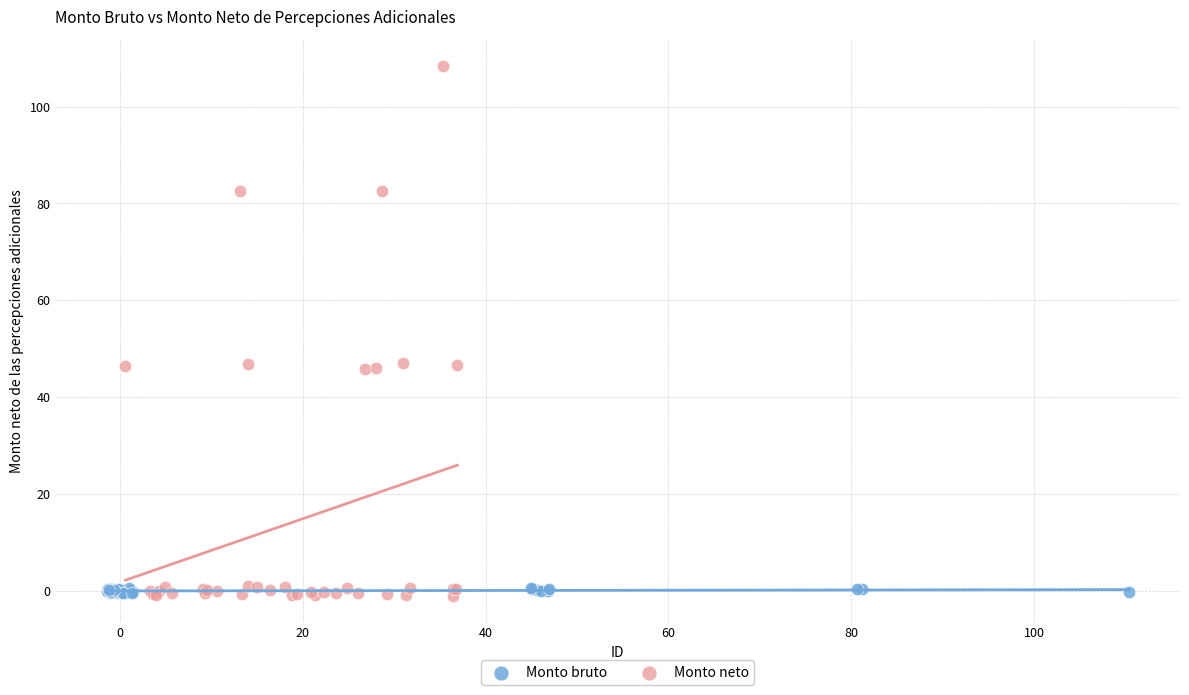

Which series has the largest Y range (max minus min)?

Monto neto